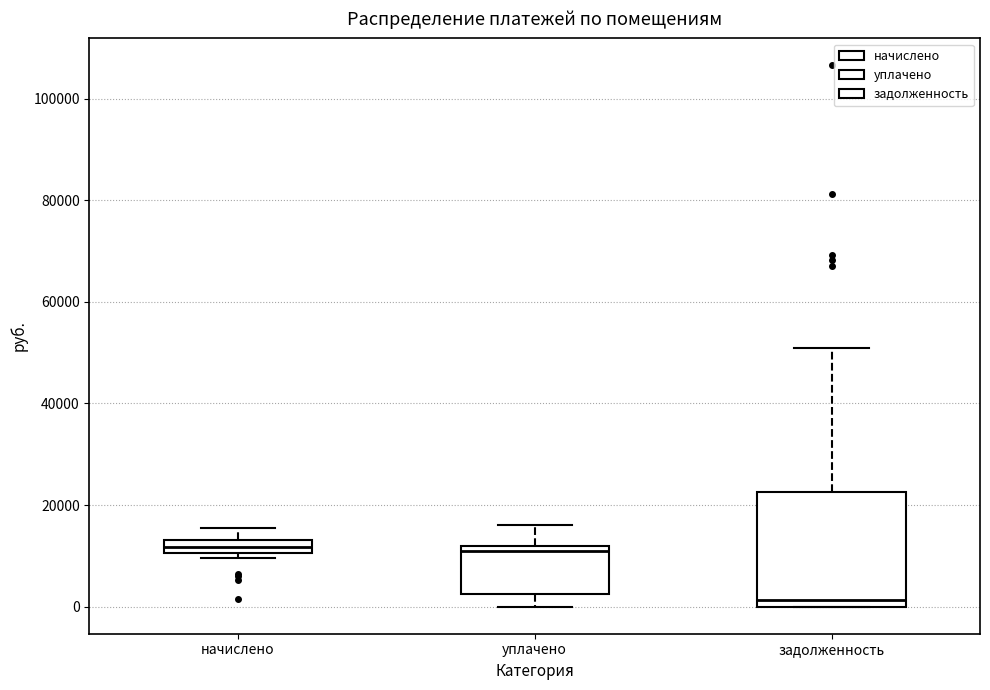

Which box's median line is the lowest?

задолженность